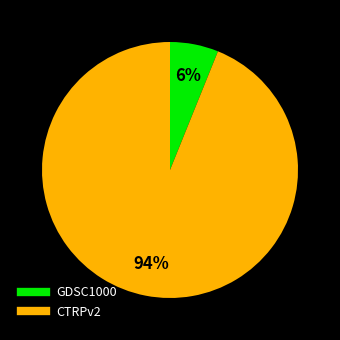

Count the number of slices in the pie.

2